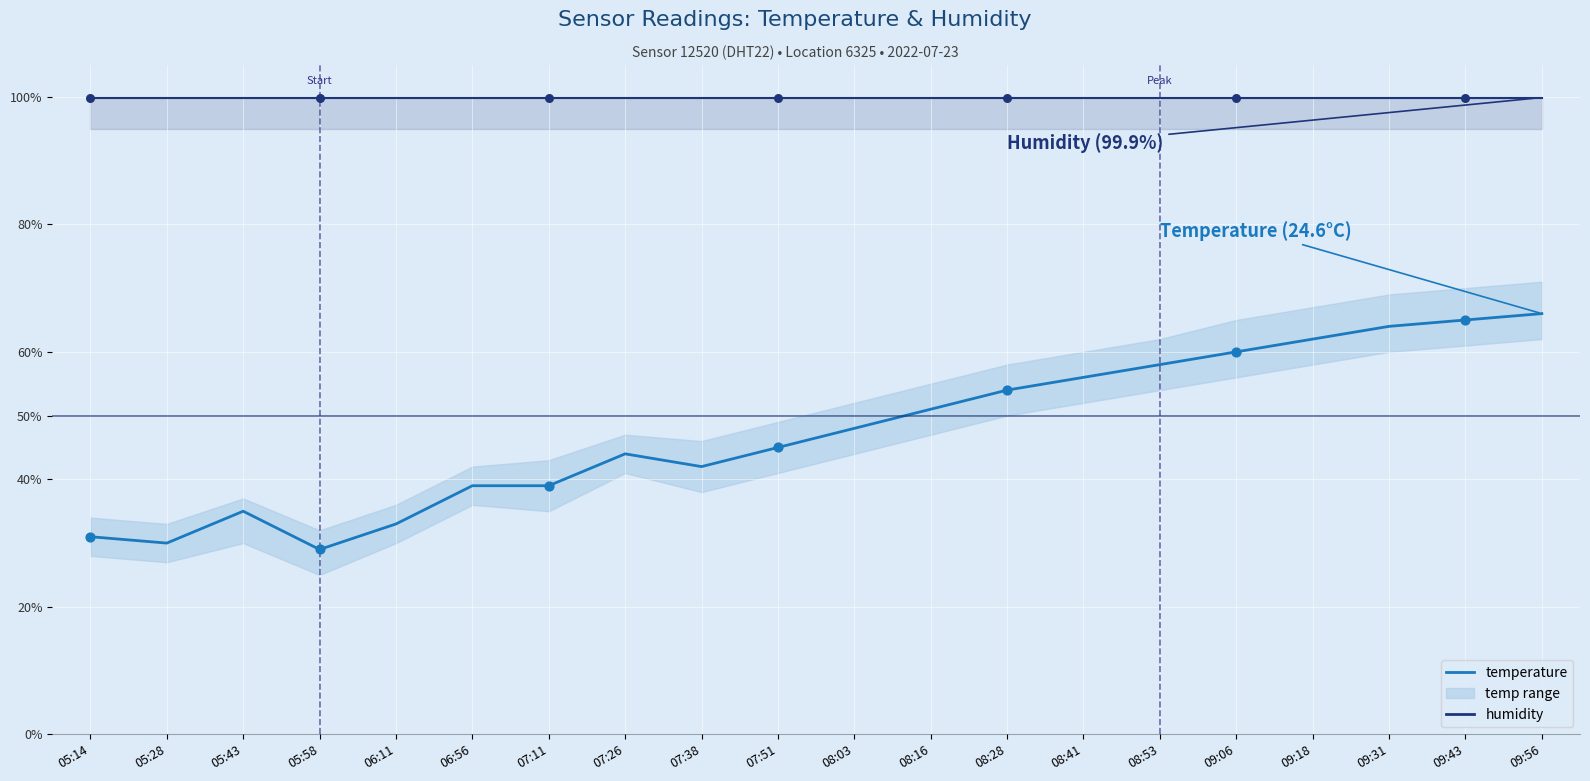

What is the change in value from 06:56 to 09:18?

+23.0